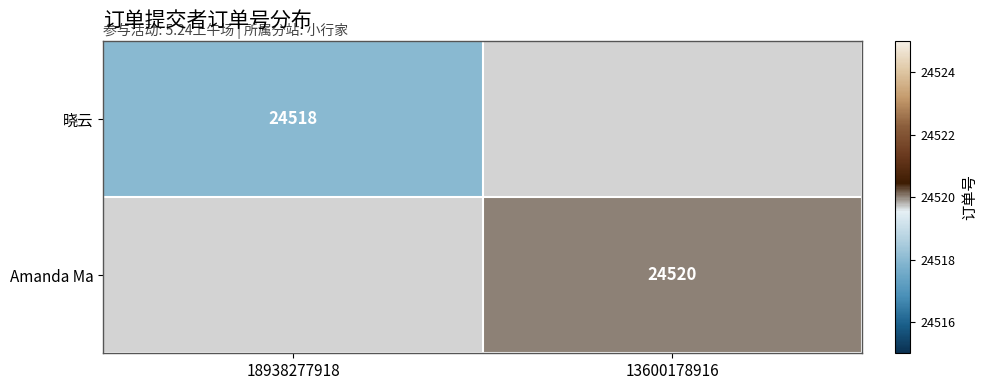

At how many categories does at least one series exceed 24518?

1